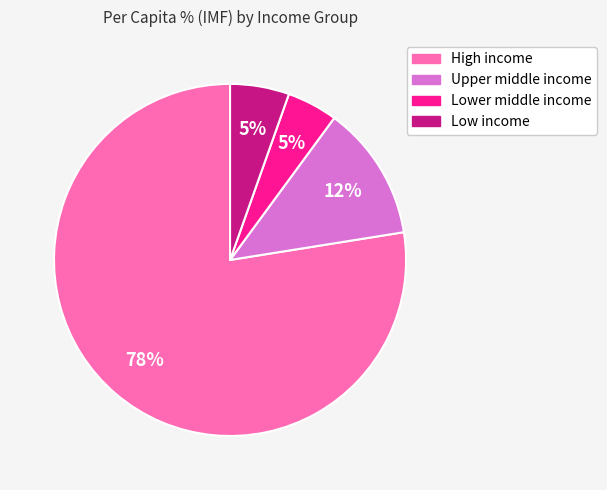

To the nearest percent, what portion does Lower middle income represent?

5%